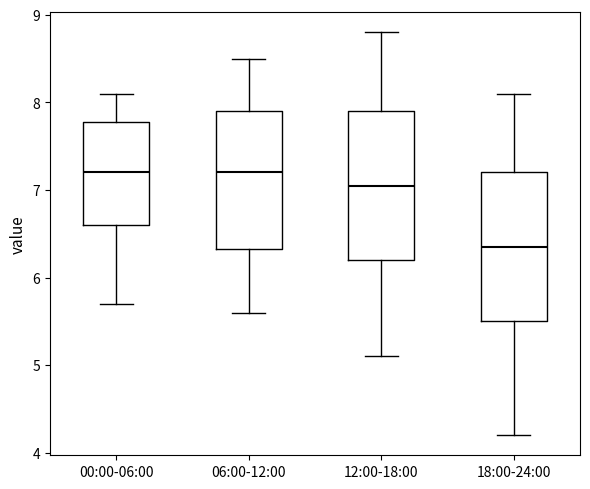

Reading left to right, transcribe this box plot: for each box, give where its median line is, the range the box spans, and where its two whiskers end, as read against the y-axis. The values are not printed on the chart, so give them approximately, as read against the axis.

00:00-06:00: median 7.2, box 6.6 to 7.8, whiskers 5.7 to 8.1
06:00-12:00: median 7.2, box 6.3 to 7.9, whiskers 5.6 to 8.5
12:00-18:00: median 7.1, box 6.2 to 7.9, whiskers 5.1 to 8.8
18:00-24:00: median 6.4, box 5.5 to 7.2, whiskers 4.2 to 8.1